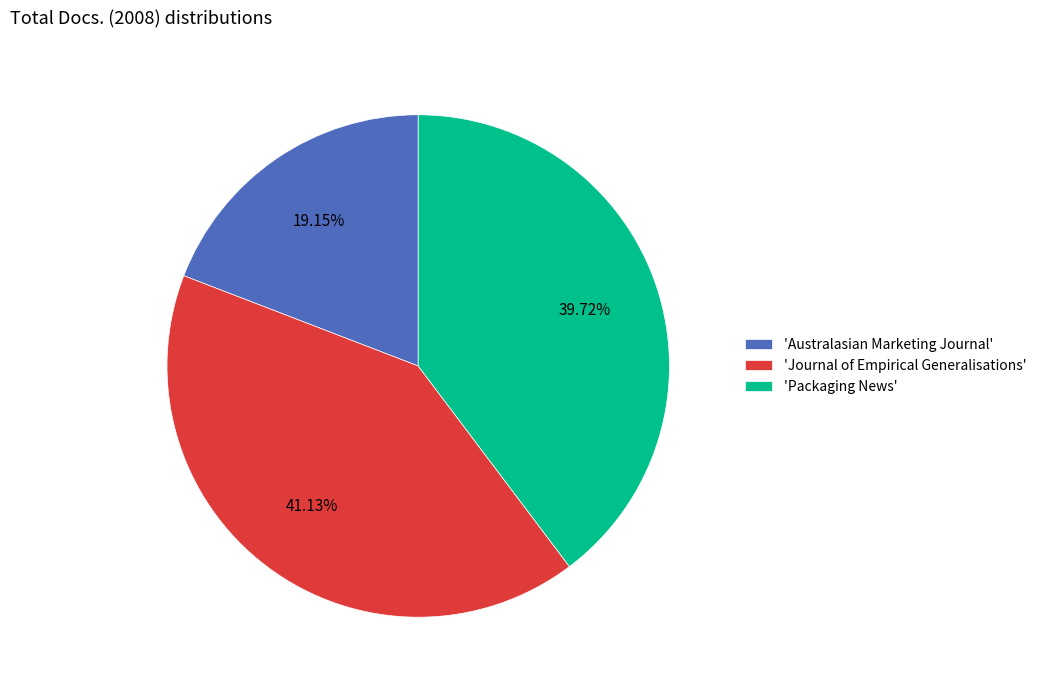

Rank the categories by value from highest to lowest.

'Journal of Empirical Generalisations', 'Packaging News', 'Australasian Marketing Journal'